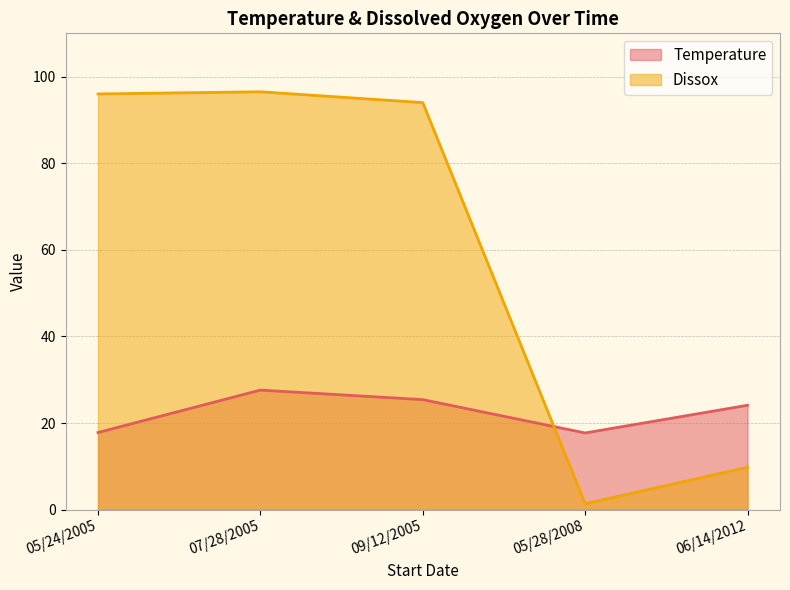

List the series in order of their peak value, lowest first.

Temperature, Dissox